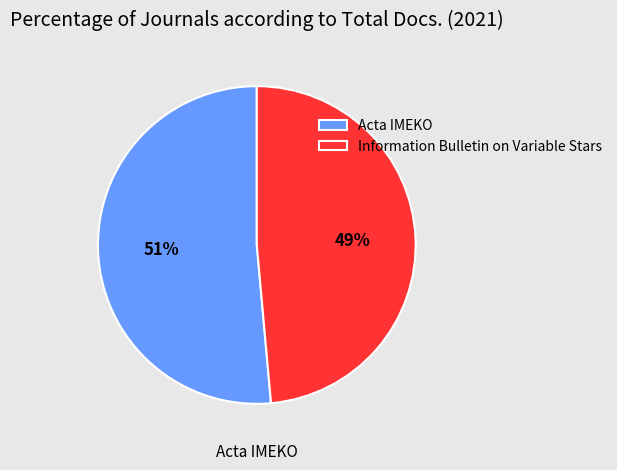

To the nearest percent, what portion does Information Bulletin on Variable Stars represent?

49%